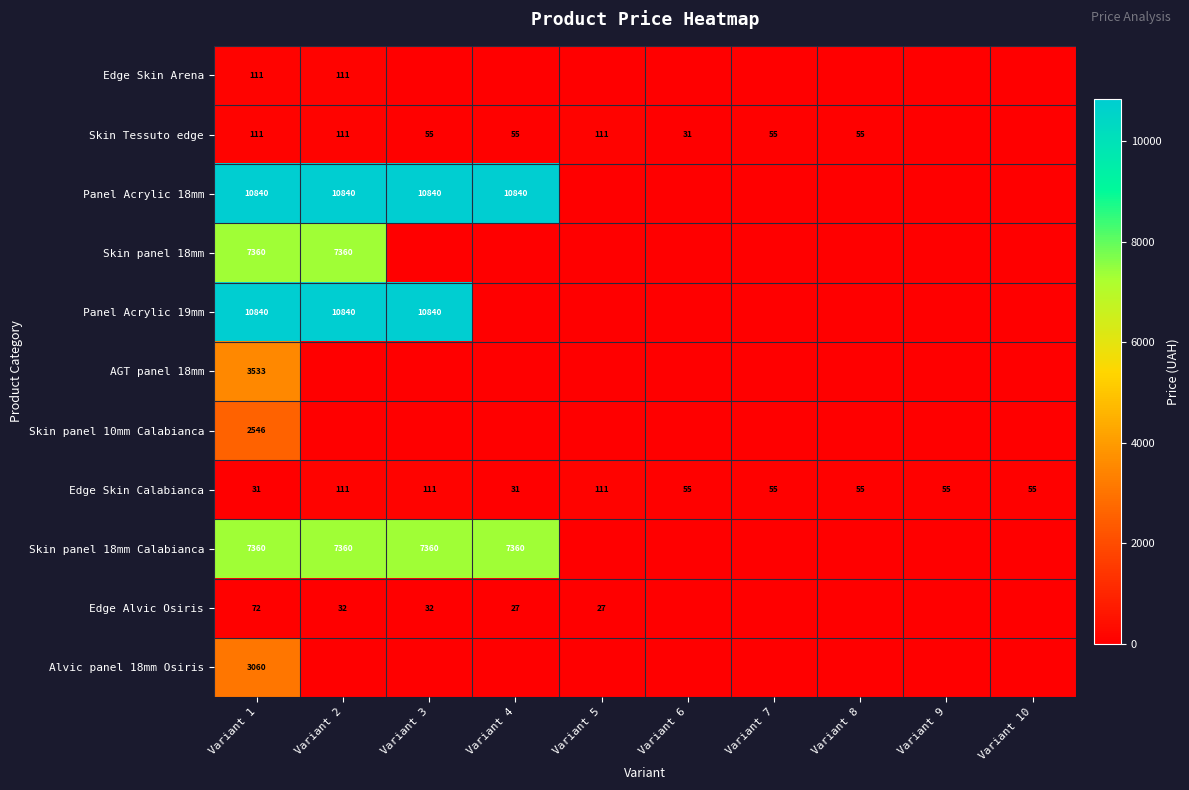

At which category is the sum across all series the highest?

Variant 1